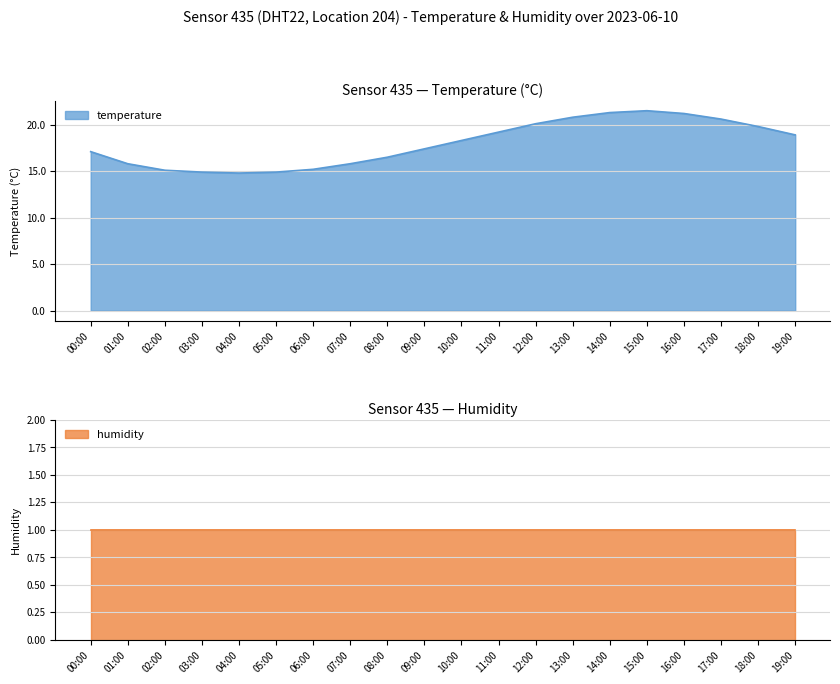

True or false: the data shows 27.0 at 17:00.

False